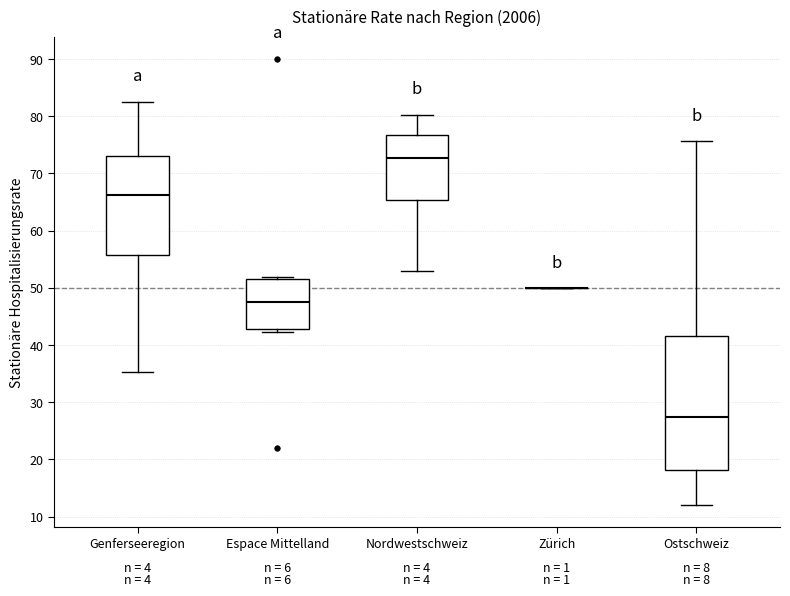

Reading left to right, read every box against the y-axis: the position of its median line, the range the box covers, and the ends of its whiskers. The values are not printed on the chart, so give them approximately, as read against the axis.

Genferseeregion: median 66, box 56 to 73, whiskers 35 to 83
Espace Mittelland: median 47, box 43 to 51, whiskers 42 to 52
Nordwestschweiz: median 73, box 65 to 77, whiskers 53 to 80
Zürich: box collapsed to a line at 50, whiskers 50 to 50
Ostschweiz: median 27, box 18 to 42, whiskers 12 to 76